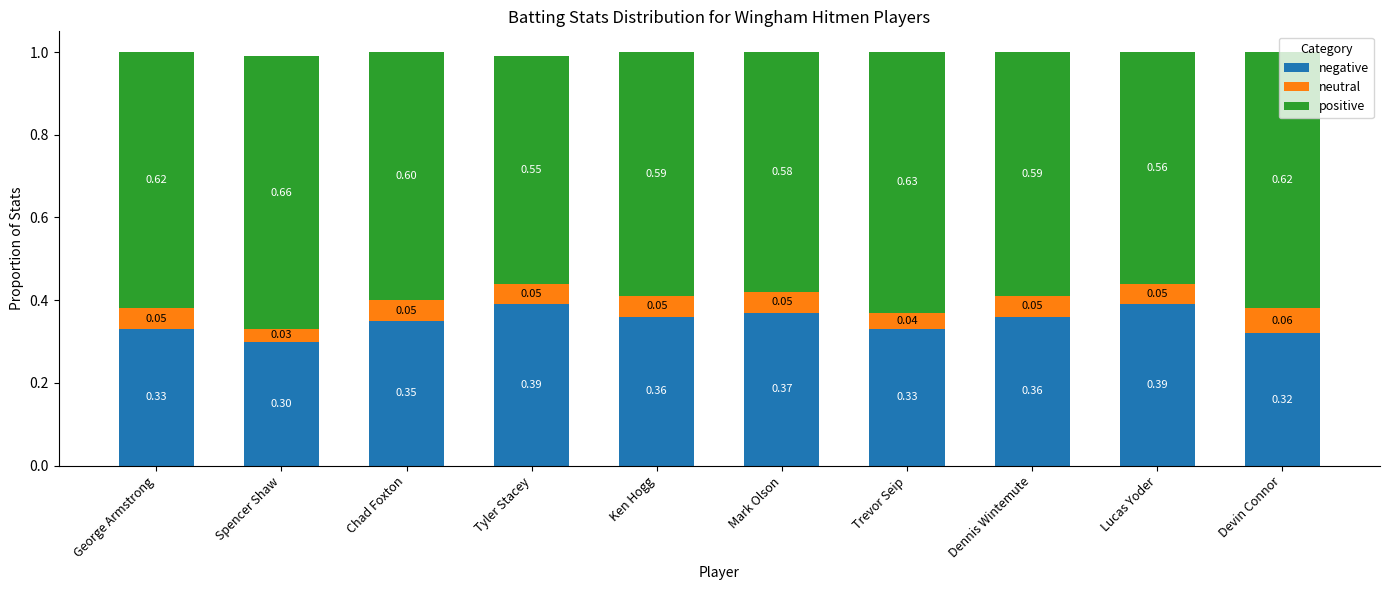

Where is negative nearest to the value 0?

Spencer Shaw